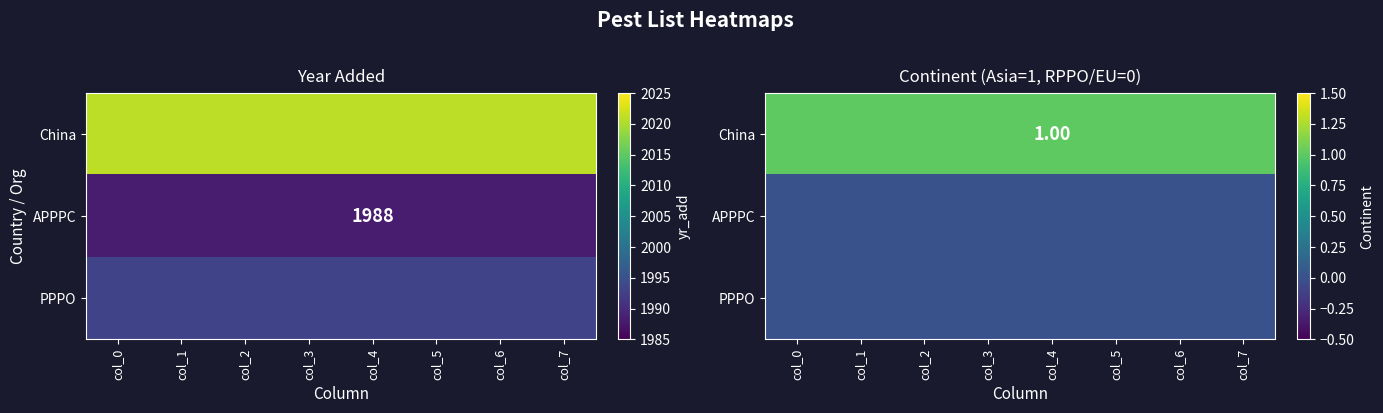

Which has a higher value, col_3 or col_5?

col_3